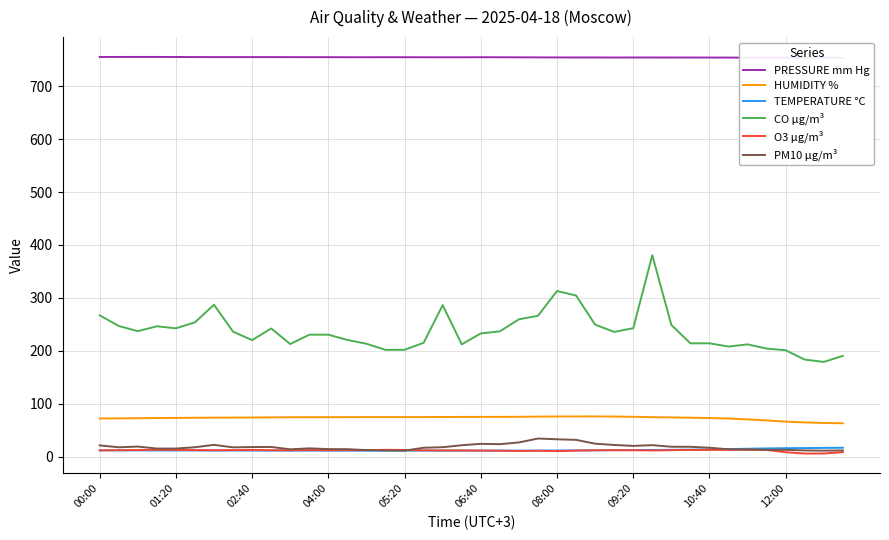

True or false: HUMIDITY % and TEMPERATURE °C intersect in this chart.

False